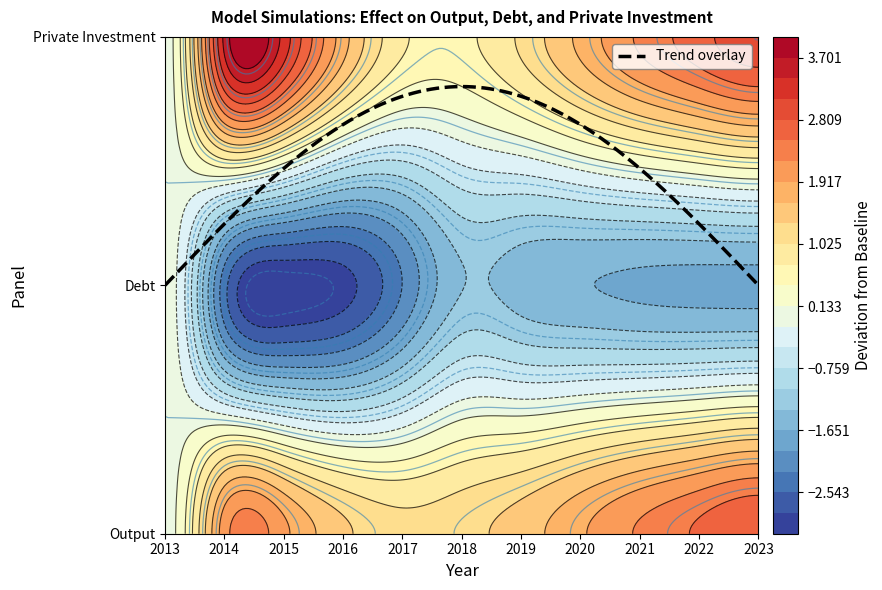

List the labels in order of Output value, largest first.

2023, 2022, 2021, 2014, 2015, 2020, 2019, 2016, 2018, 2017, 2013